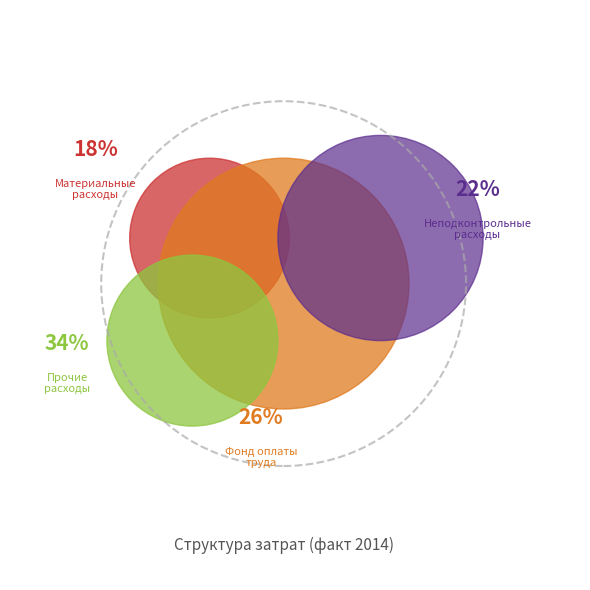

How many segments does this pie chart have?

4